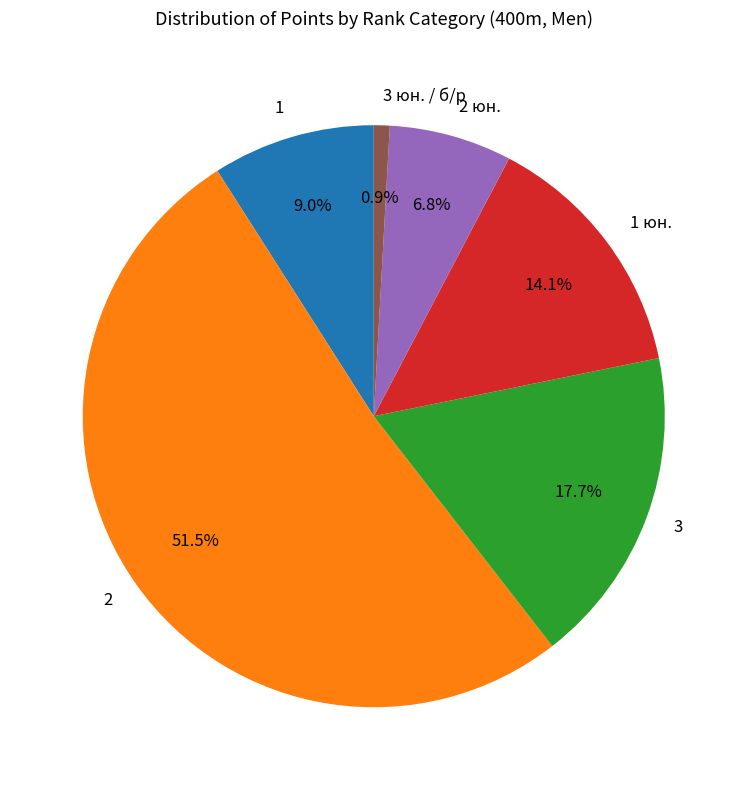

To the nearest percent, what is the difference between the largest and smallest slice percentages?

51%